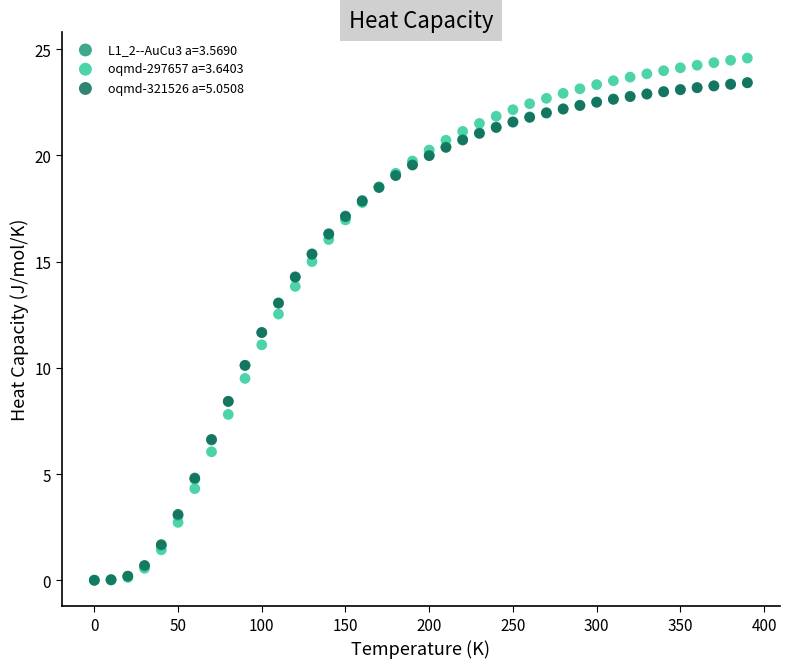

What are all the series names shown in the legend?

L1_2--AuCu3 a=3.5690, oqmd-297657 a=3.6403, oqmd-321526 a=5.0508